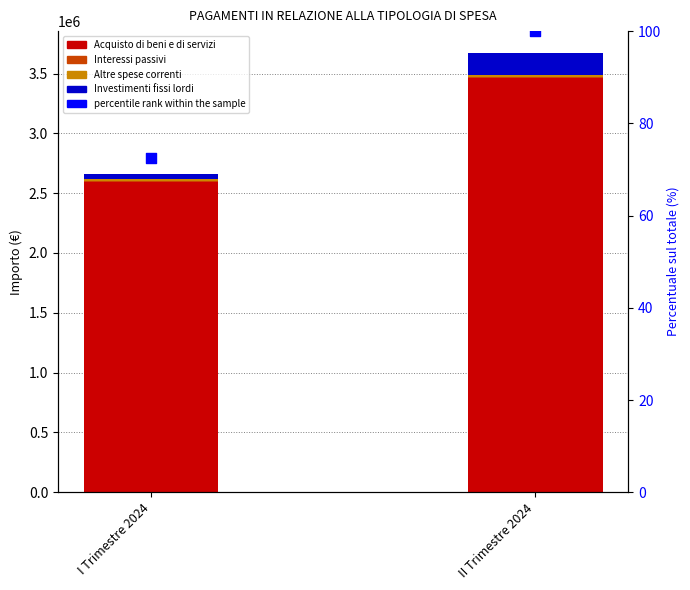

What are all the series names shown in the legend?

Acquisto di beni e di servizi, Interessi passivi, Altre spese correnti, Investimenti fissi lordi, percentile rank within the sample